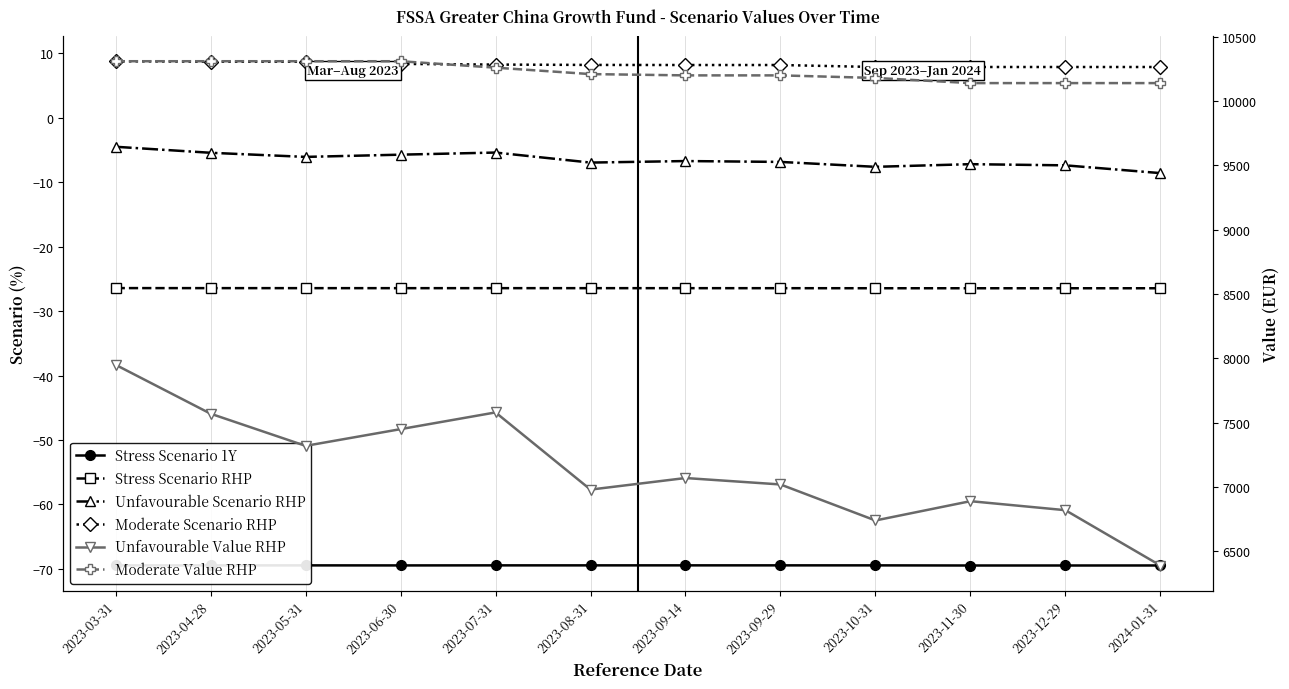

What is the sum of all Moderate Value RHP values?

122710.0